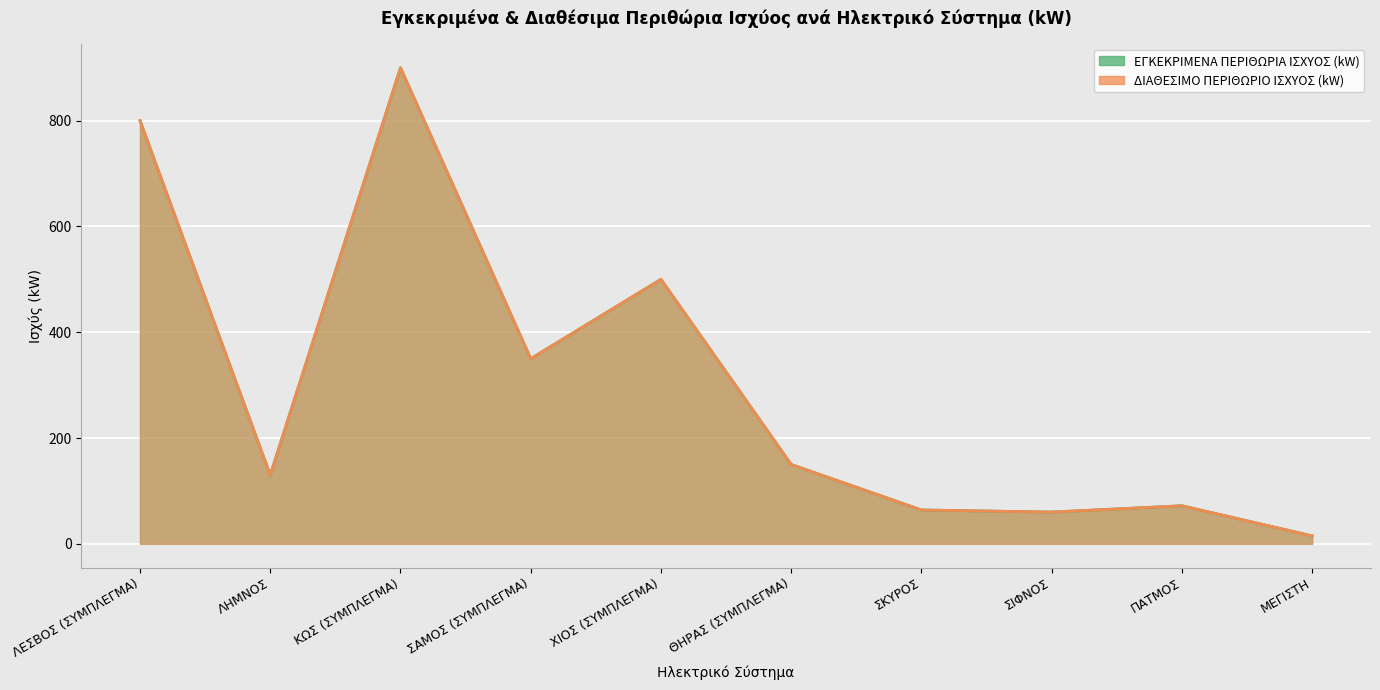

Reading right to left, extract all data points from this chart.

ΕΓΚΕΚΡΙΜΕΝΑ ΠΕΡΙΘΩΡΙΑ ΙΣΧΥΟΣ (kW): ΜΕΓΙΣΤΗ=15	ΠΑΤΜΟΣ=72	ΣΙΦΝΟΣ=60	ΣΚΥΡΟΣ=64	ΘΗΡΑΣ (ΣΥΜΠΛΕΓΜΑ)=150	ΧΙΟΣ (ΣΥΜΠΛΕΓΜΑ)=500	ΣΑΜΟΣ (ΣΥΜΠΛΕΓΜΑ)=350	ΚΩΣ (ΣΥΜΠΛΕΓΜΑ)=900	ΛΗΜΝΟΣ=130	ΛΕΣΒΟΣ (ΣΥΜΠΛΕΓΜΑ)=800
ΔΙΑΘΕΣΙΜΟ ΠΕΡΙΘΩΡΙΟ ΙΣΧΥΟΣ (kW): ΜΕΓΙΣΤΗ=15	ΠΑΤΜΟΣ=72	ΣΙΦΝΟΣ=60	ΣΚΥΡΟΣ=64	ΘΗΡΑΣ (ΣΥΜΠΛΕΓΜΑ)=150	ΧΙΟΣ (ΣΥΜΠΛΕΓΜΑ)=500	ΣΑΜΟΣ (ΣΥΜΠΛΕΓΜΑ)=350	ΚΩΣ (ΣΥΜΠΛΕΓΜΑ)=900	ΛΗΜΝΟΣ=130	ΛΕΣΒΟΣ (ΣΥΜΠΛΕΓΜΑ)=800